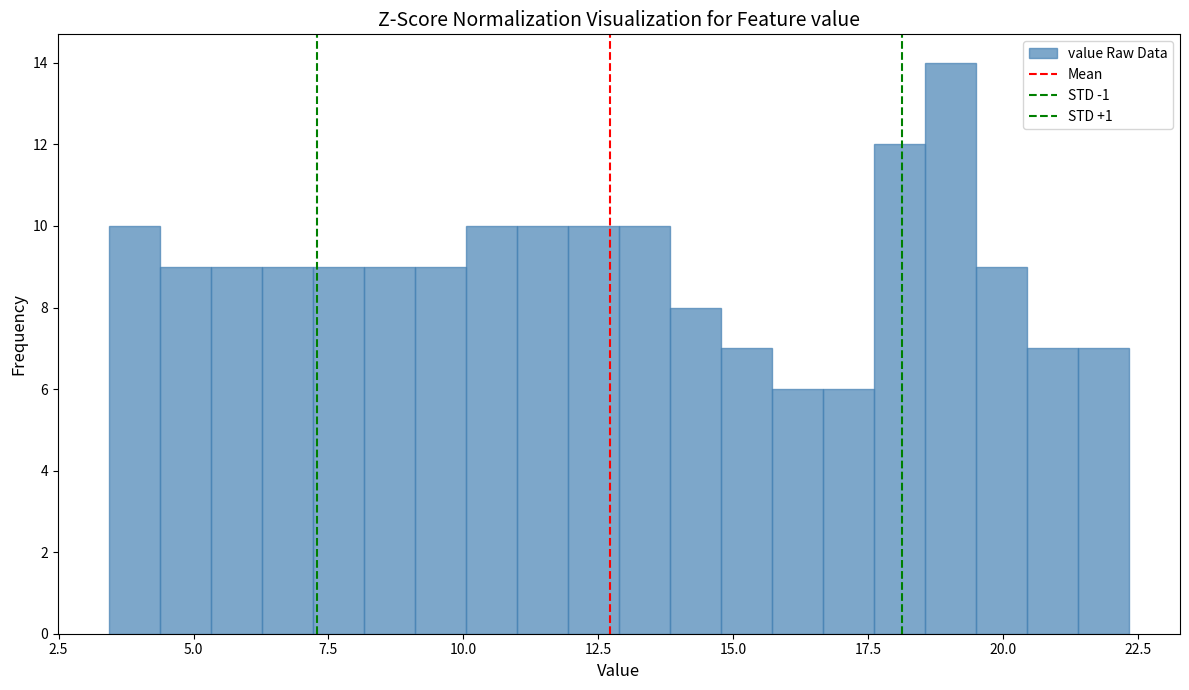

Around what value on the x-axis is the tallest bar? Give the approximate position of its centre, as read against the axis.

19.0